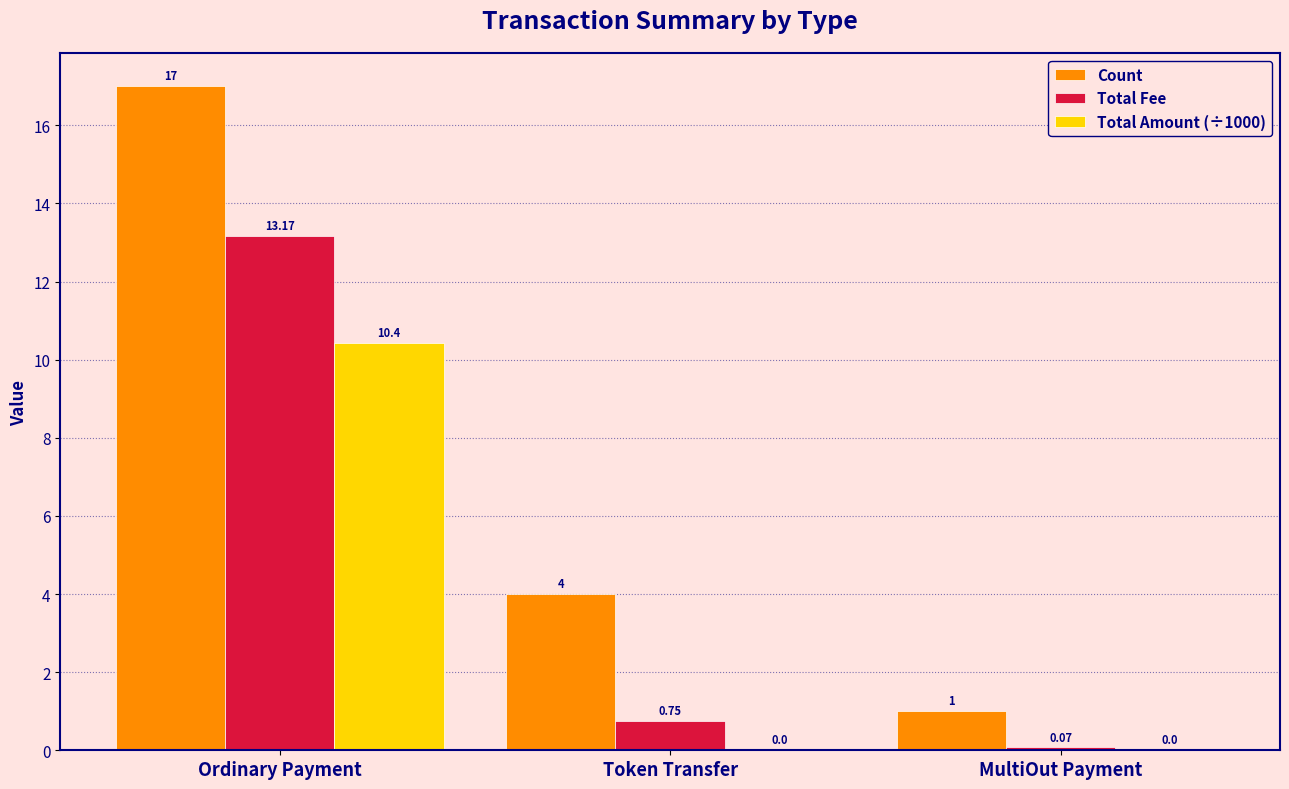

What is the difference between the Total Fee values at Token Transfer and Ordinary Payment?

12.4